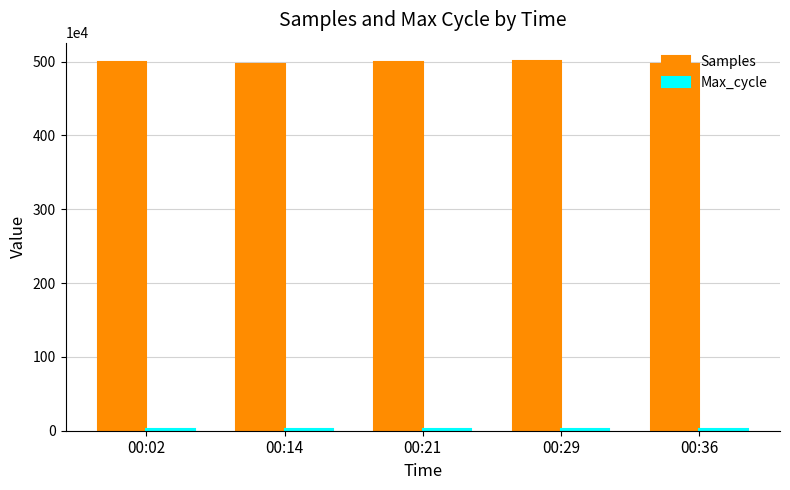

What is the sum of all Samples values?

24938302